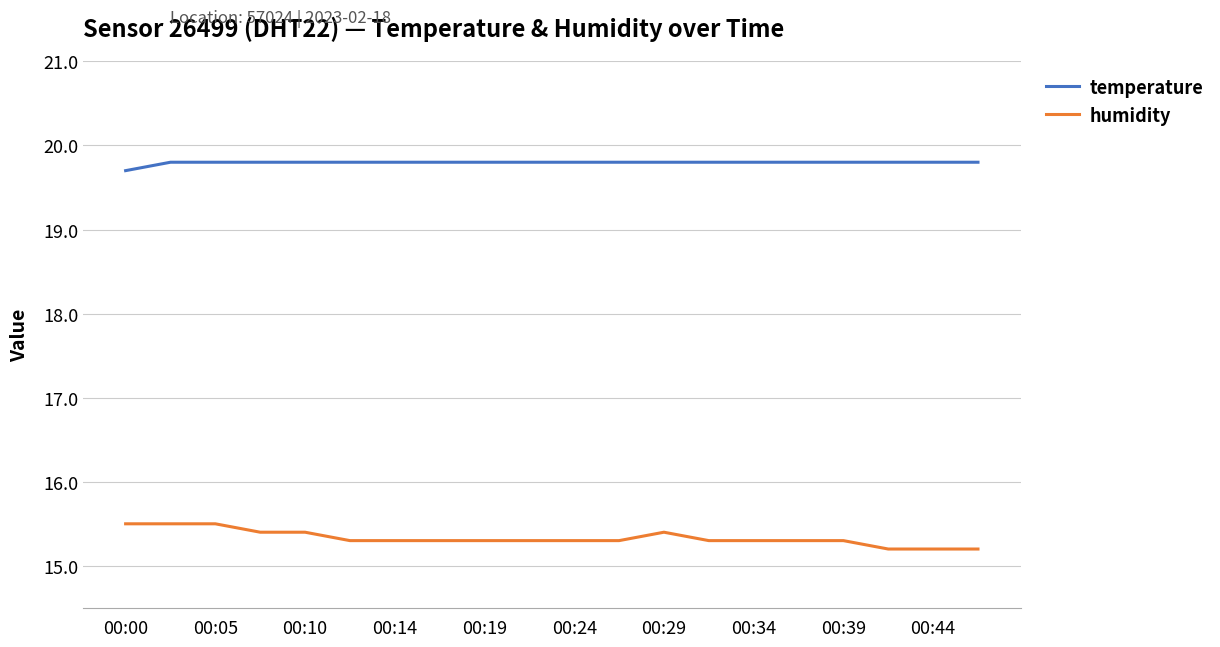

Rank the series by their average value, from highest to lowest.

temperature, humidity